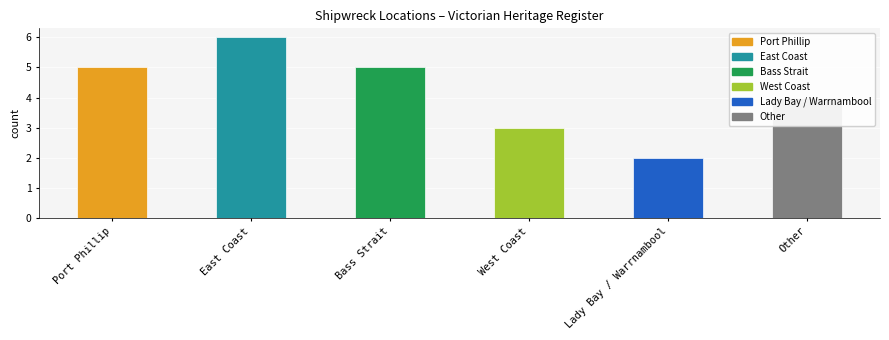

List the labels in order of value, largest first.

East Coast, Port Phillip, Bass Strait, Other, West Coast, Lady Bay / Warrnambool